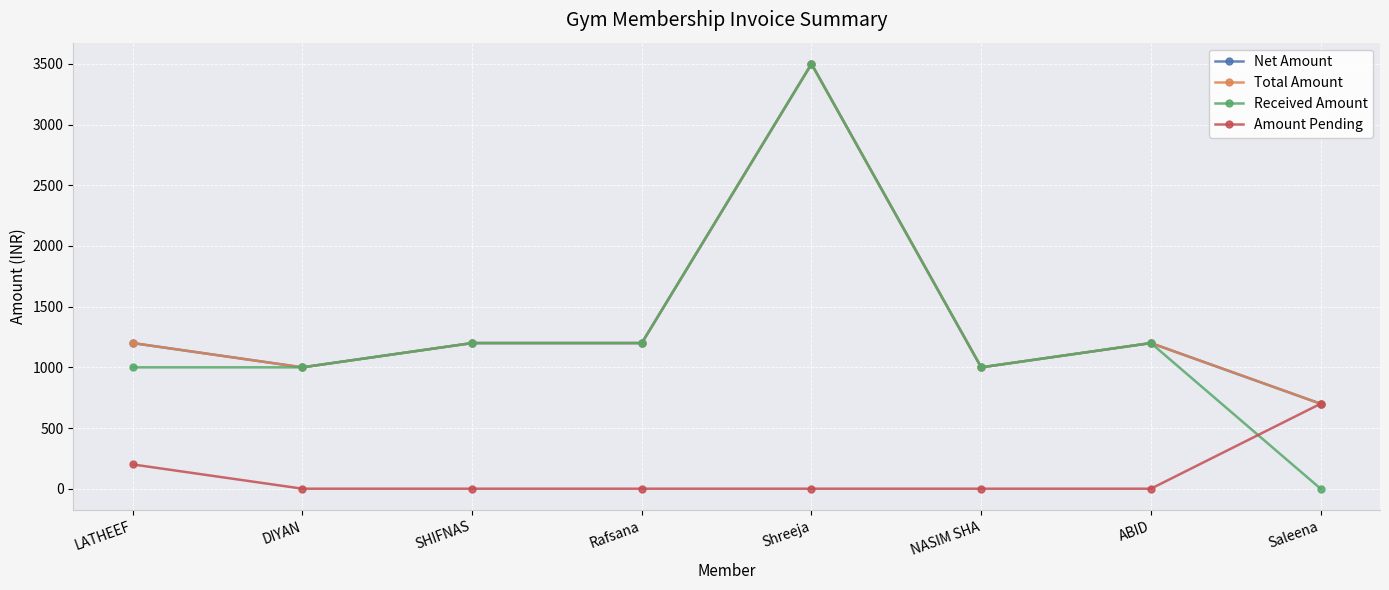

What is the difference between the Received Amount values at LATHEEF and Rafsana?

200